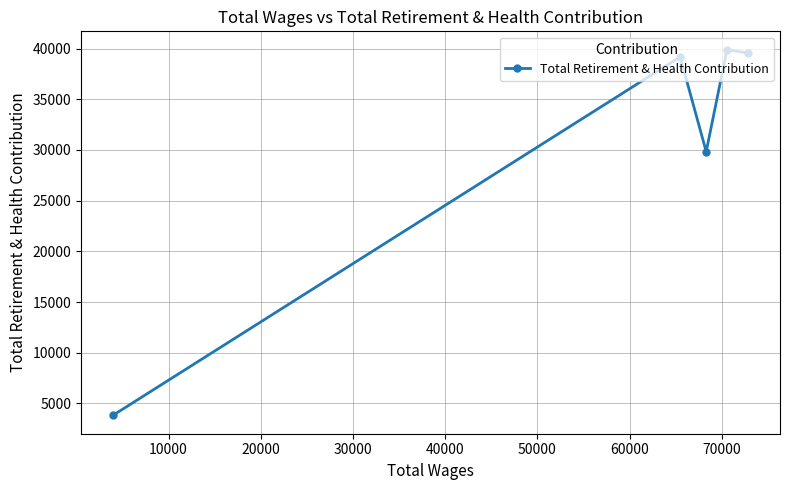

What is the smallest value displayed?

3822